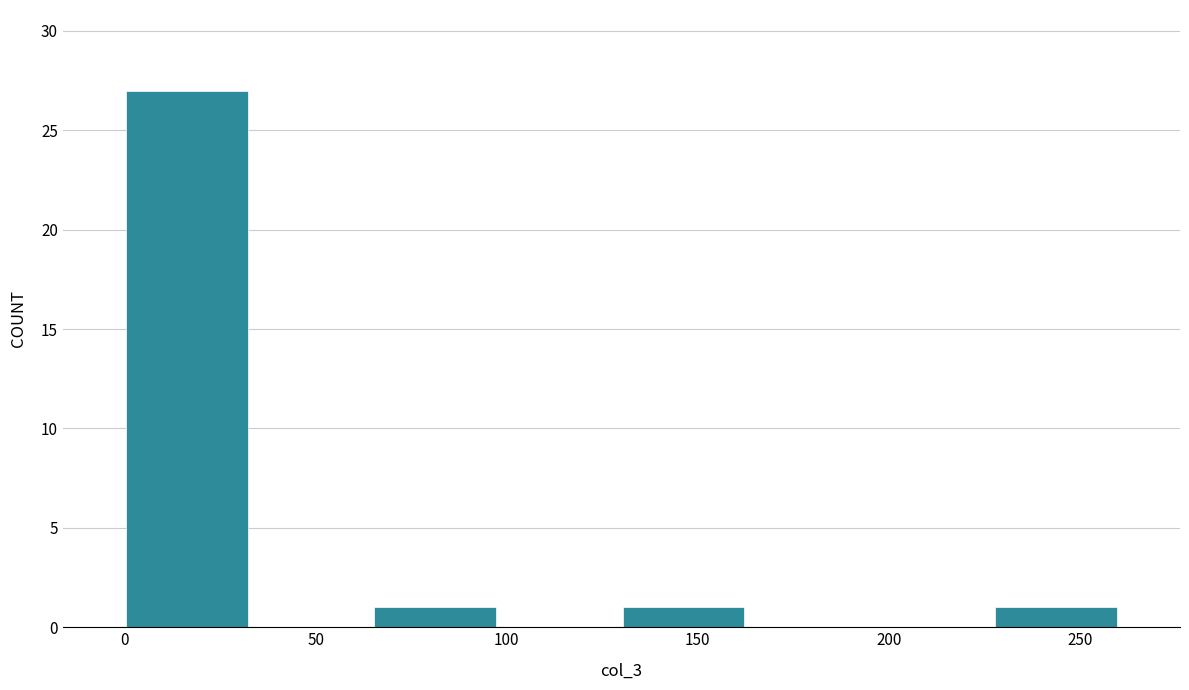

Reading left to right, transcribe this chart: for each bar, give the range it covers on the x-axis and its height. Neither the bar edges nor the heights are printed on the chart, so give them approximately, as read against the axes.

0.0 to 32.5: 27
32.5 to 65.0: 0
65.0 to 97.5: 1
97.5 to 130.0: 0
130.0 to 162.5: 1
162.5 to 195.0: 0
195.0 to 227.5: 0
227.5 to 260.0: 1